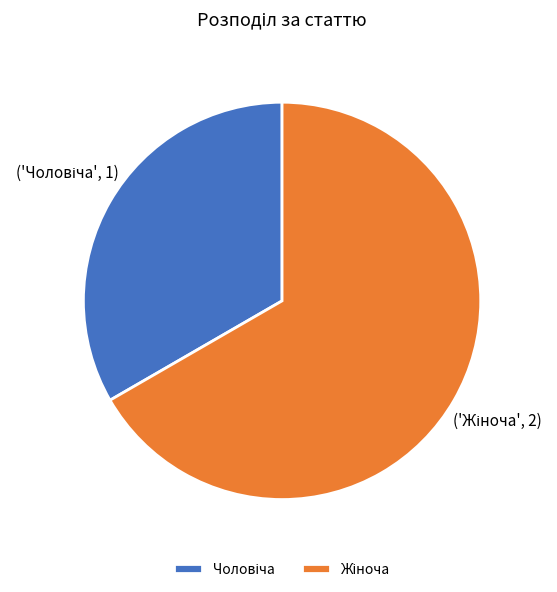

Is there a majority slice in this chart?

Yes